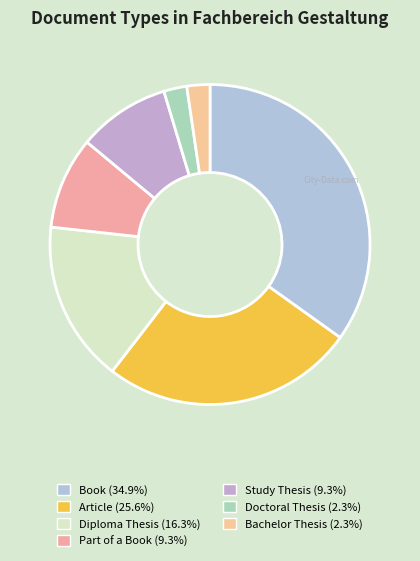

How many slices are in this pie chart?

7